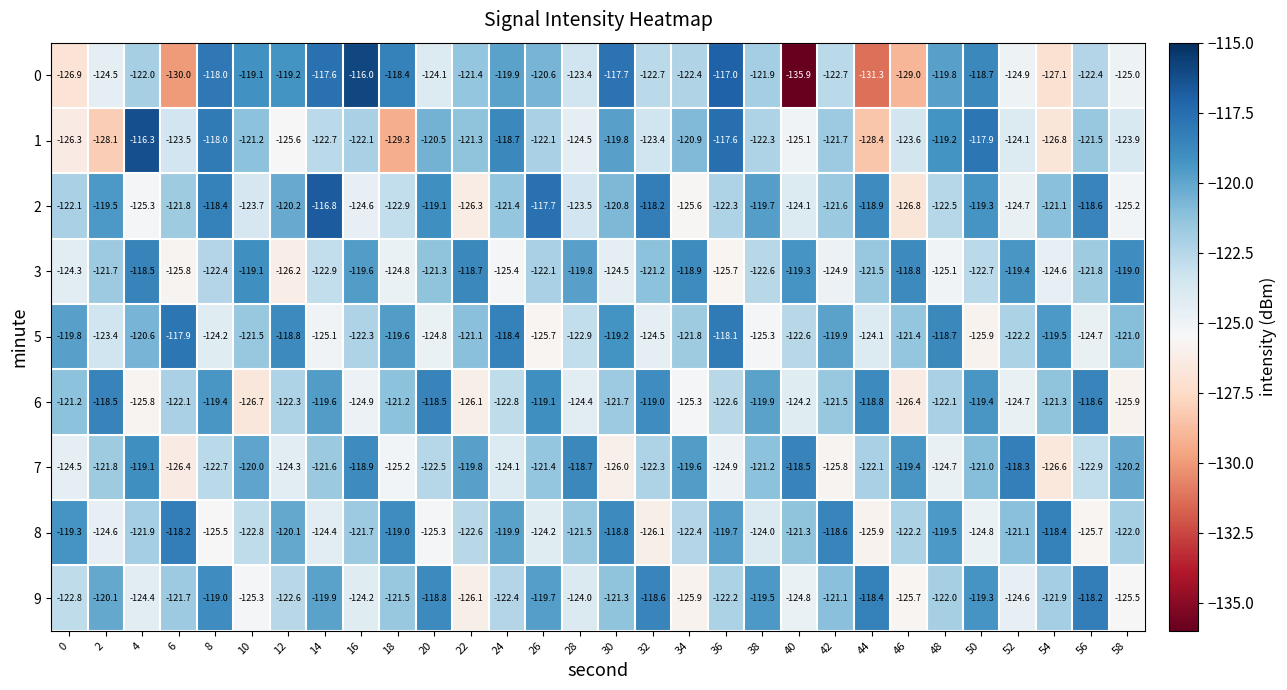

Which category has the highest value across all series?

16